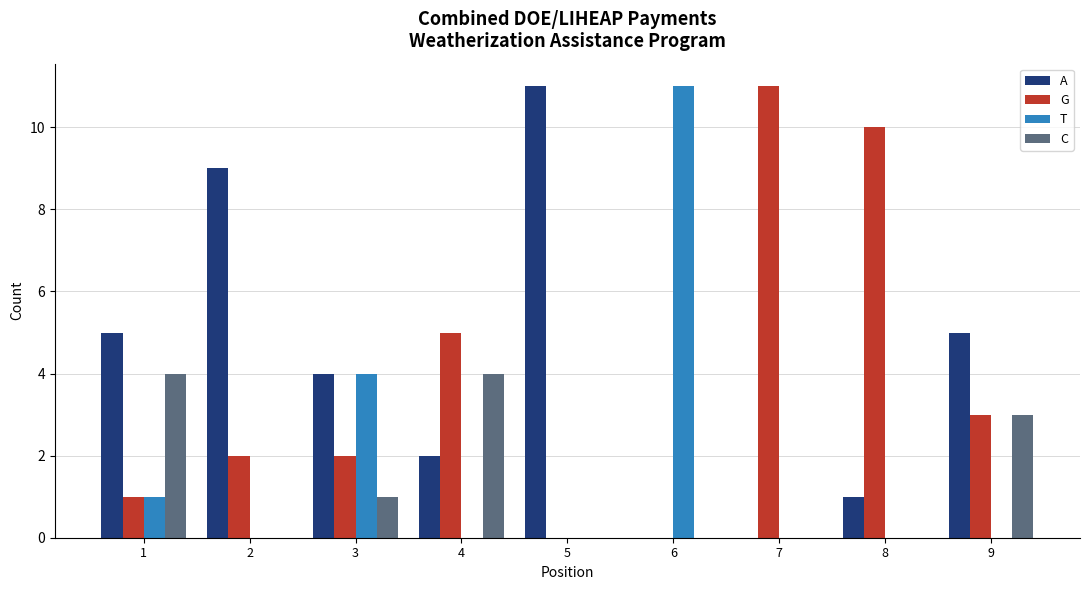

True or false: A has a value of 4 at 3.

True